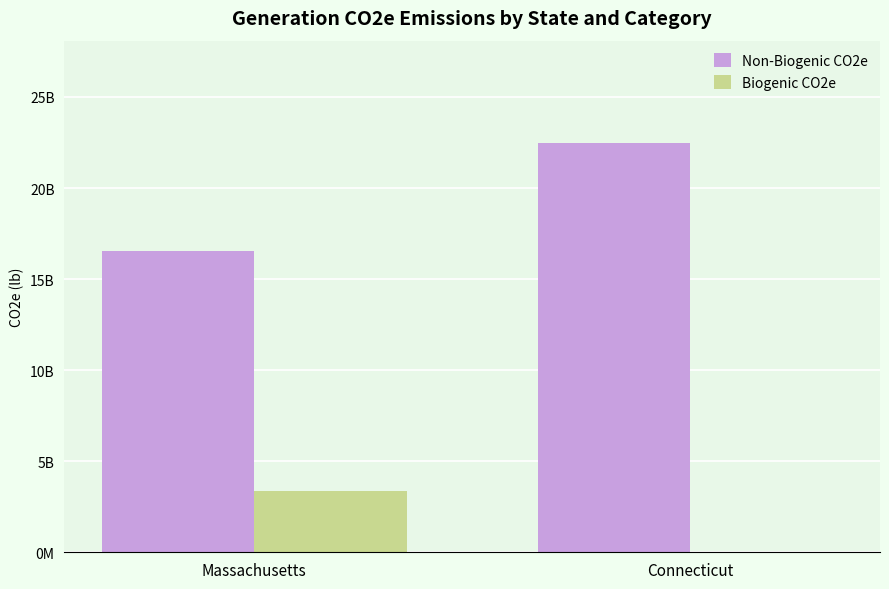

At how many categories does at least one series exceed 10612042403?

2